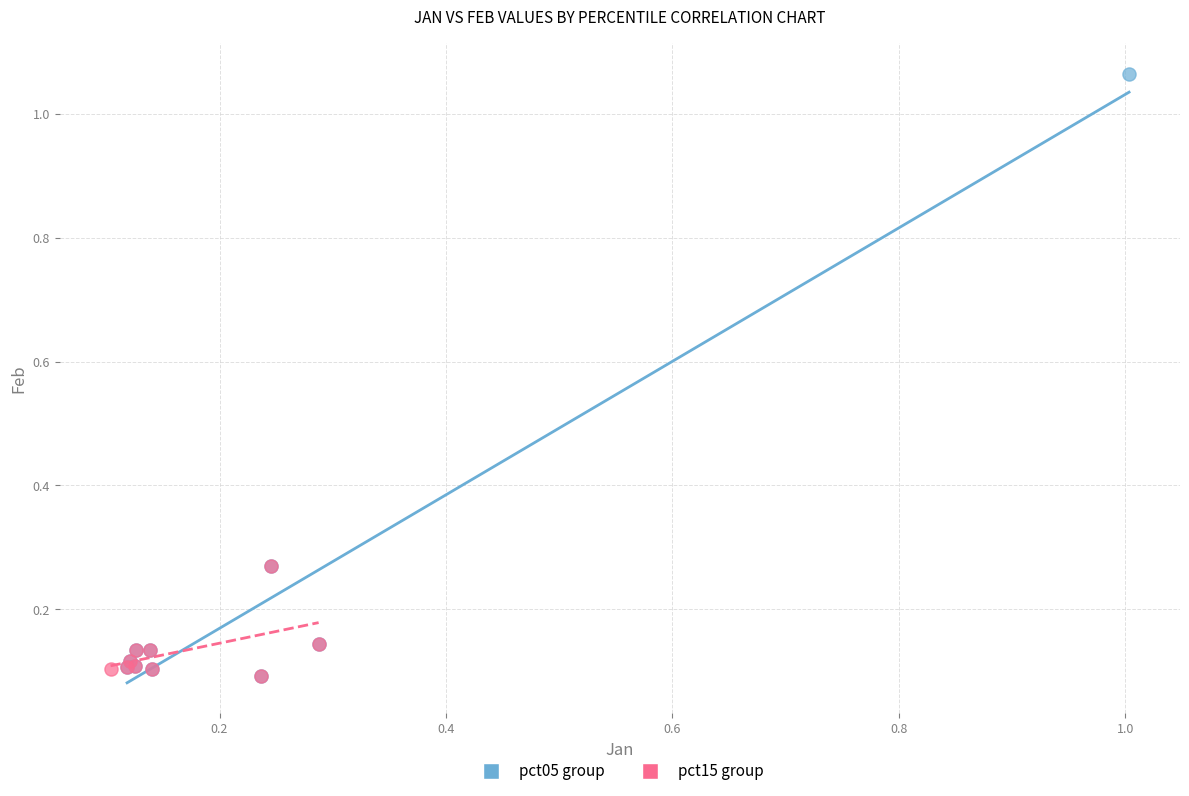

What are all the series names shown in the legend?

pct05 group, pct15 group